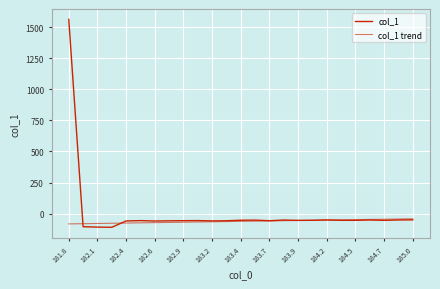

Does the chart display data point markers on the line(s)?

No